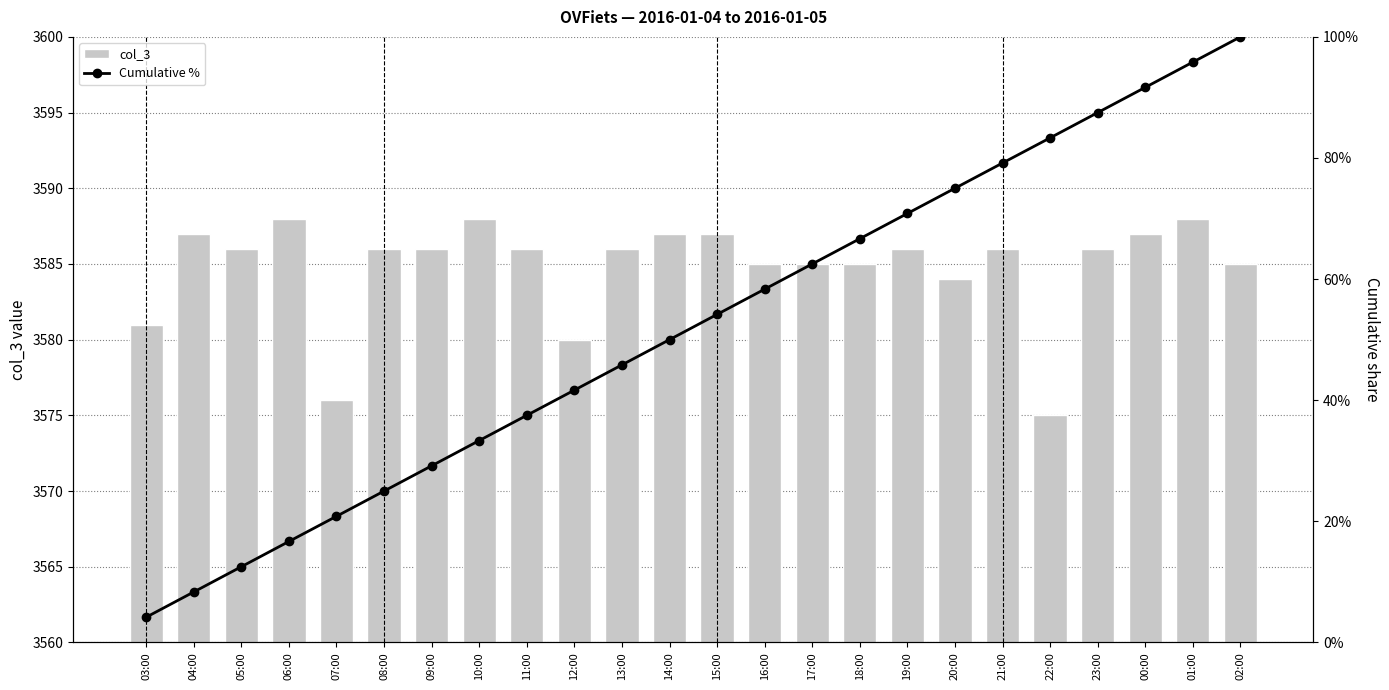

At which label is col_3 closest to 3581?

03:00